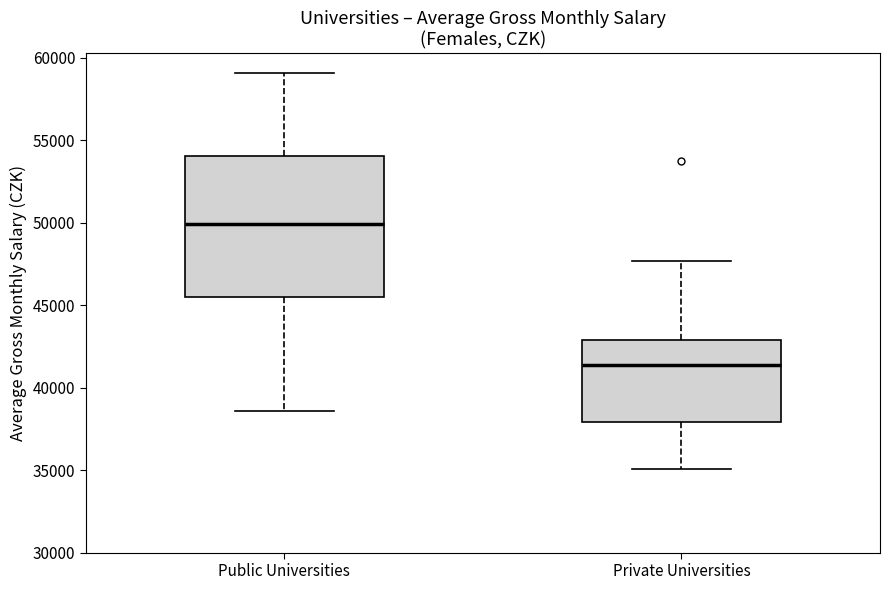

Which box is the tallest, from its lower edge to its upper edge?

Public Universities